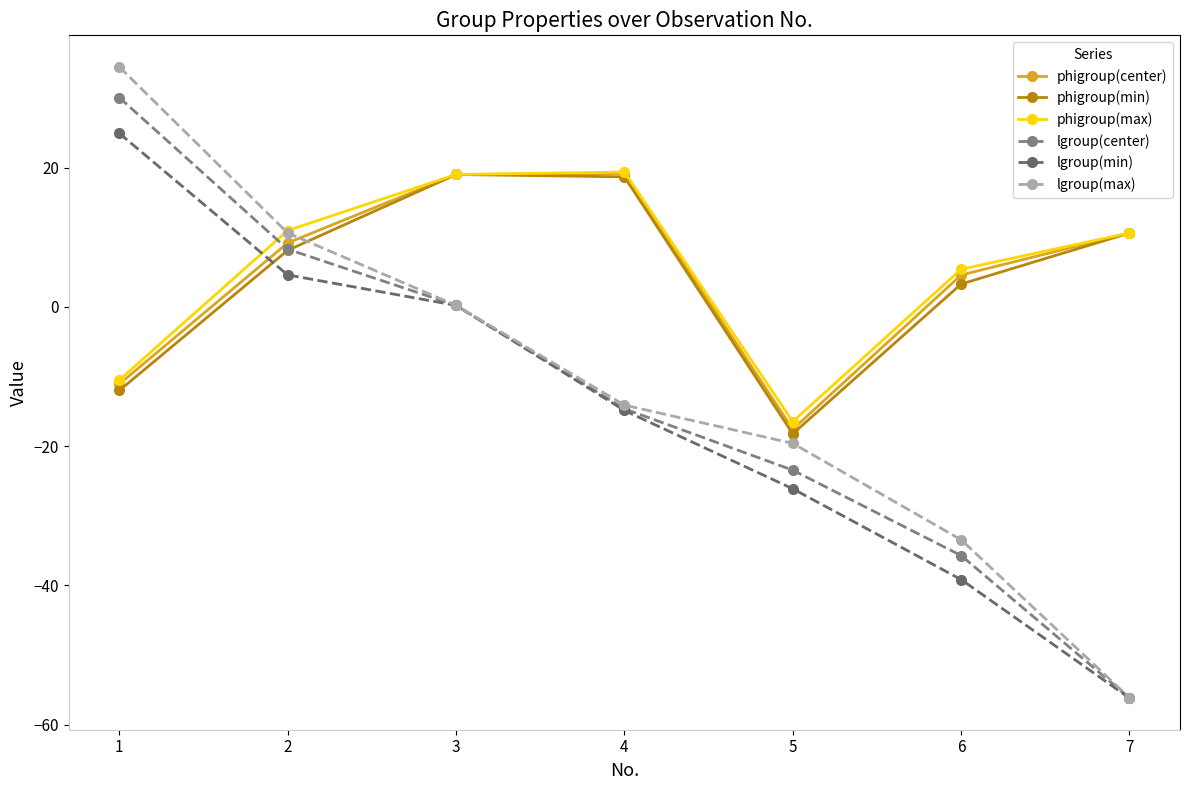

What is the difference between the maximum and minimum values in the lgroup(max) series?

90.6